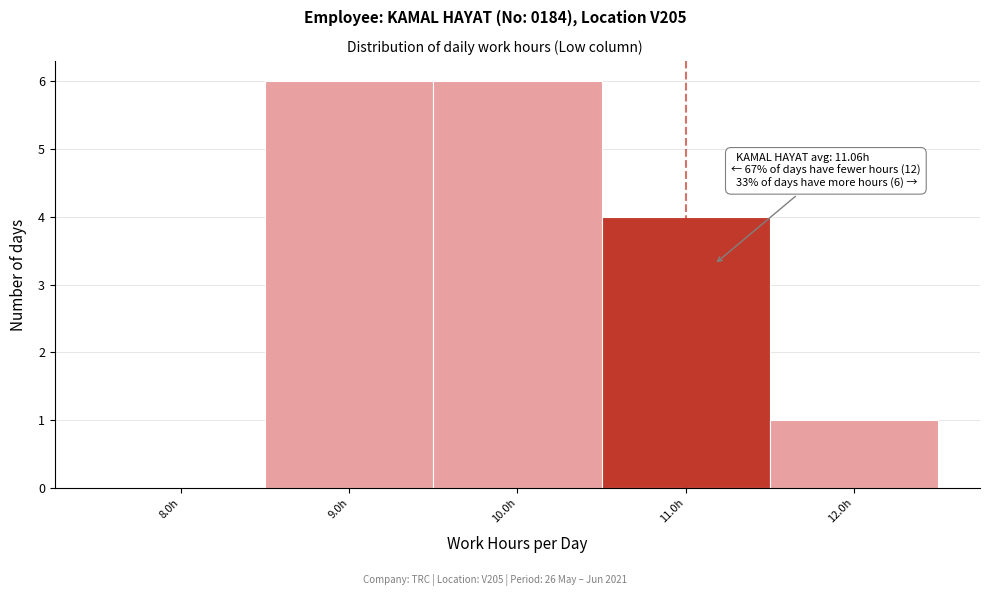

Reading left to right, list all the values displayed in this chart.

8.0h=0	9.0h=6	10.0h=6	11.0h=4	12.0h=1